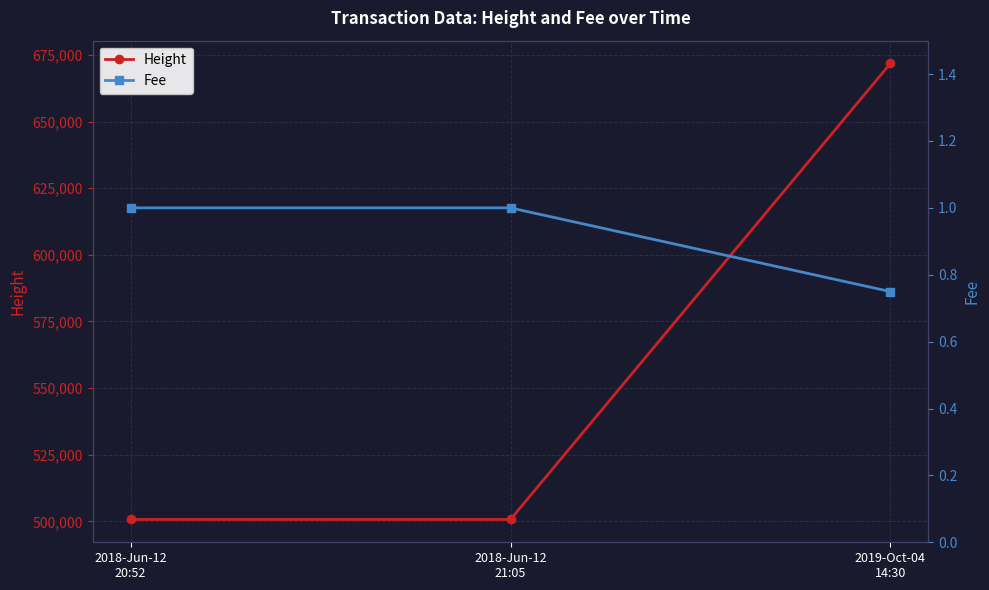

Count the Fee values in the range 0 to 1.

3